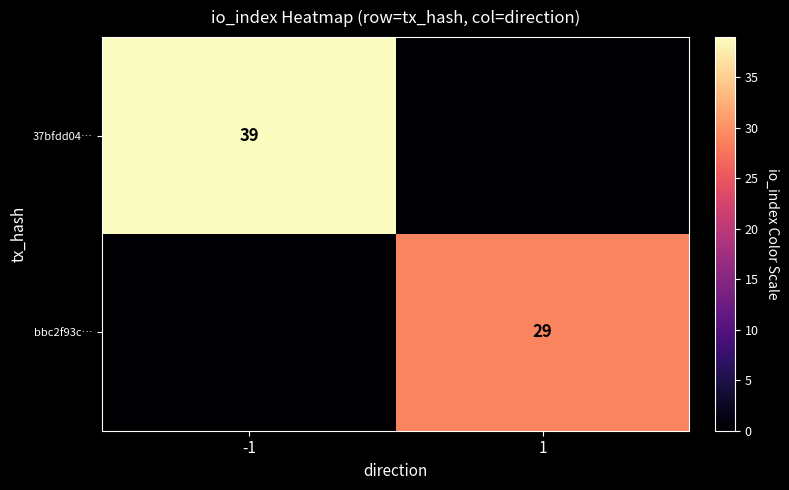

Is it true that 37bfdd04… equals 39 at -1?

True